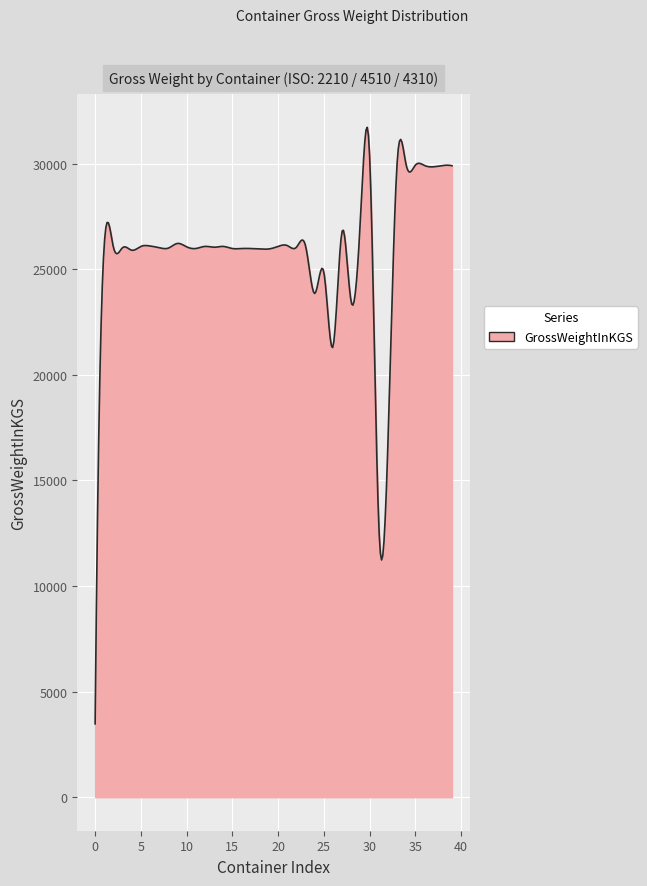

What is the minimum value shown in the chart?

3474.0